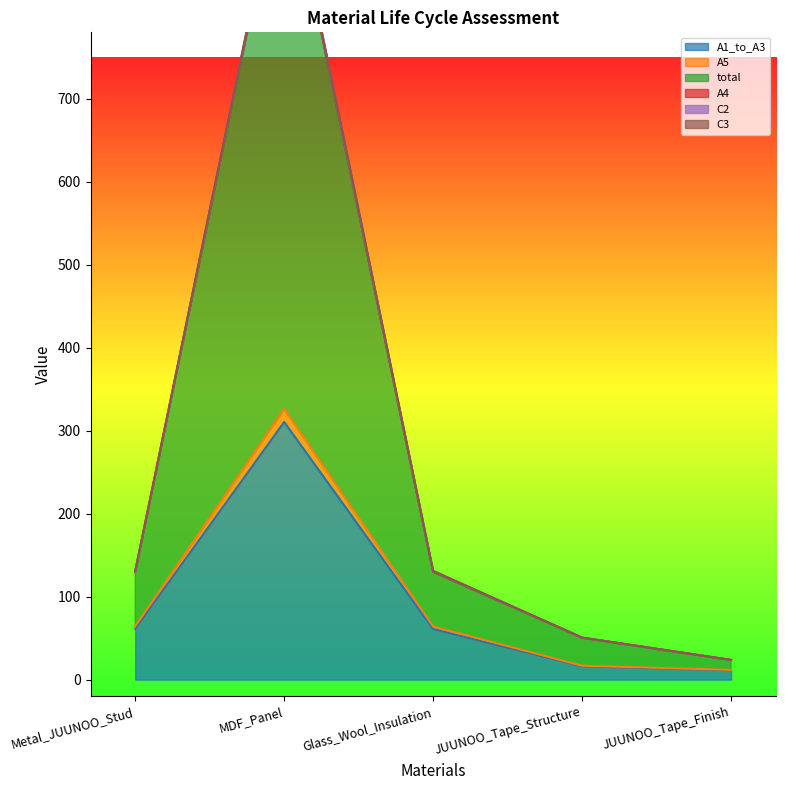

What is the value of the A5 point at the 1st from the left?

64.3